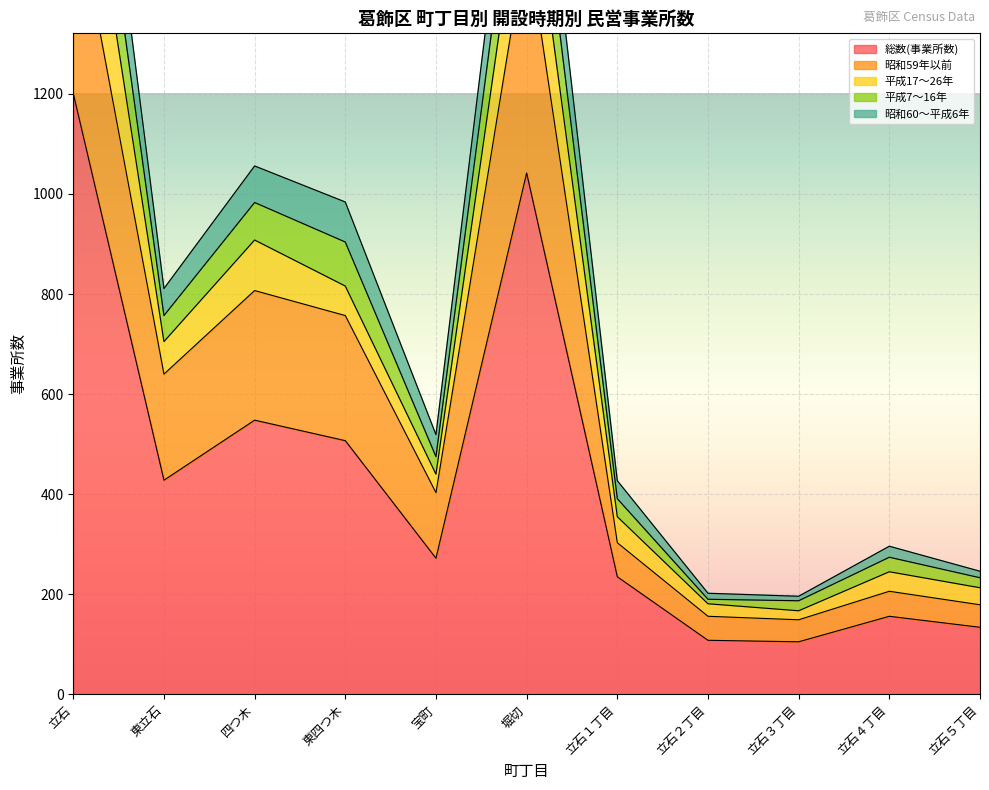

True or false: 昭和60～平成6年 and 昭和59年以前 intersect in this chart.

False